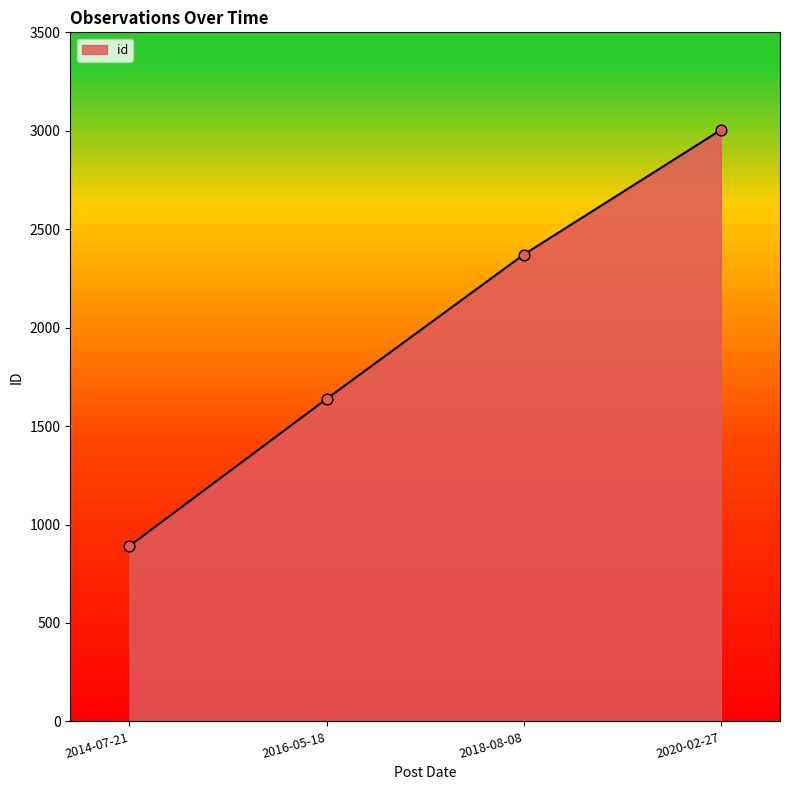

Approximately how many times larger is the value at 2014-07-21 compared to 2020-02-27?

0.3